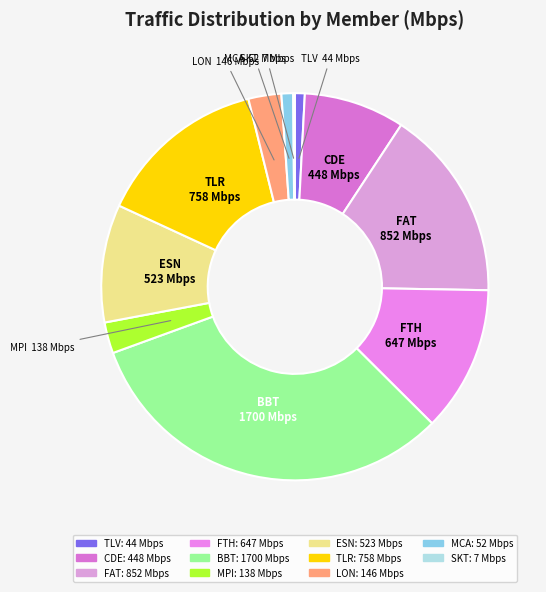

Is FTH the majority of the pie?

No